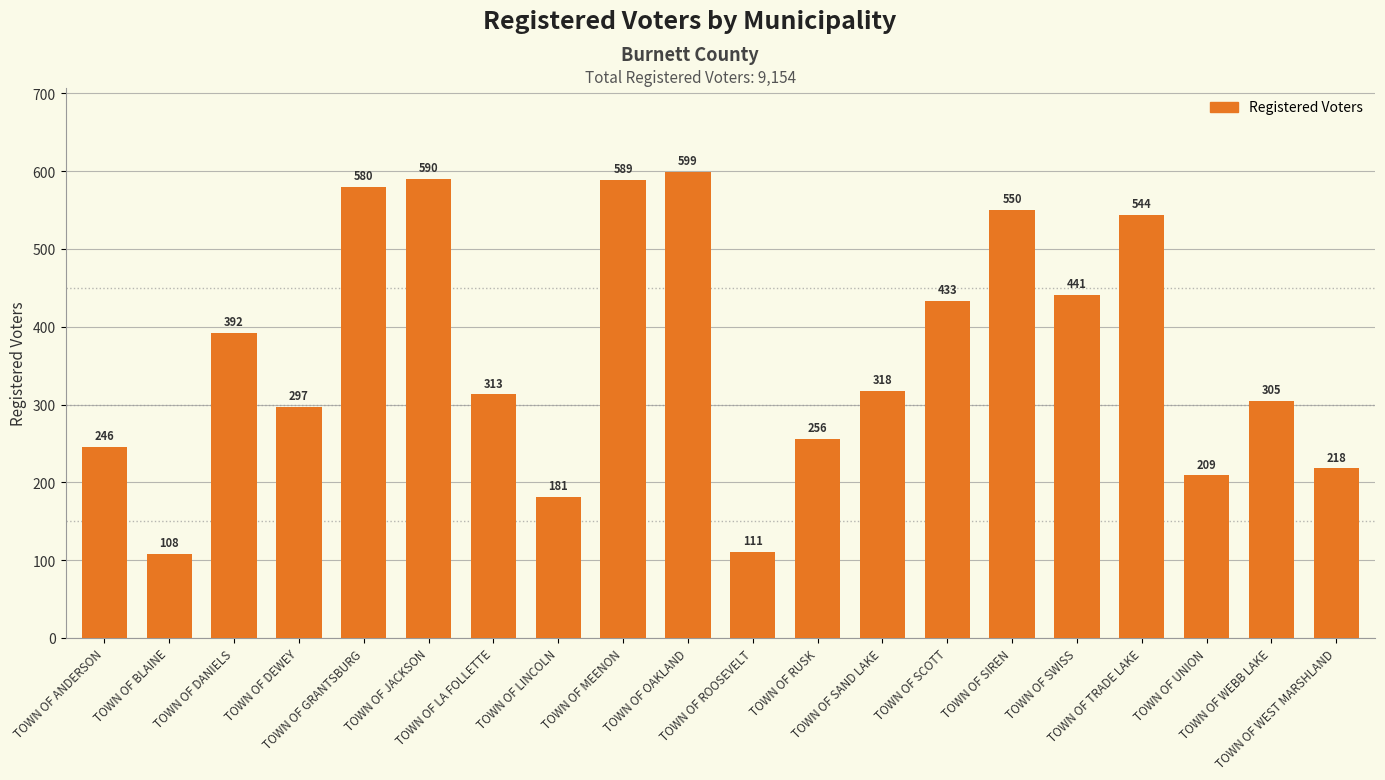

Rank the categories by value from lowest to highest.

TOWN OF BLAINE, TOWN OF ROOSEVELT, TOWN OF LINCOLN, TOWN OF UNION, TOWN OF WEST MARSHLAND, TOWN OF ANDERSON, TOWN OF RUSK, TOWN OF DEWEY, TOWN OF WEBB LAKE, TOWN OF LA FOLLETTE, TOWN OF SAND LAKE, TOWN OF DANIELS, TOWN OF SCOTT, TOWN OF SWISS, TOWN OF TRADE LAKE, TOWN OF SIREN, TOWN OF GRANTSBURG, TOWN OF MEENON, TOWN OF JACKSON, TOWN OF OAKLAND